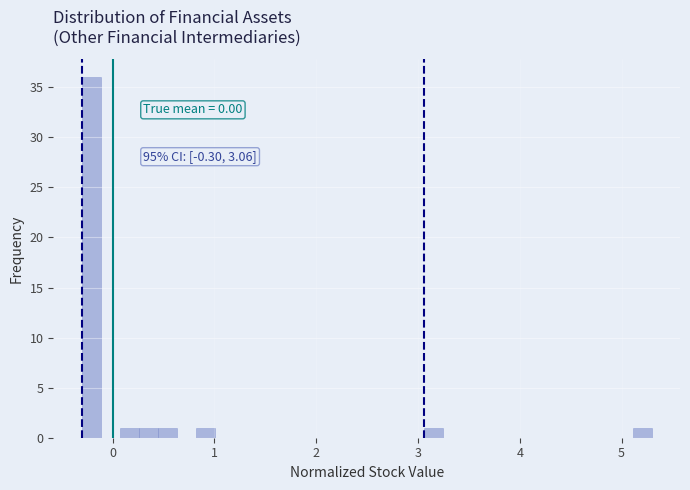

Around what value on the x-axis is the tallest bar? Give the approximate position of its centre, as read against the axis.

-0.2